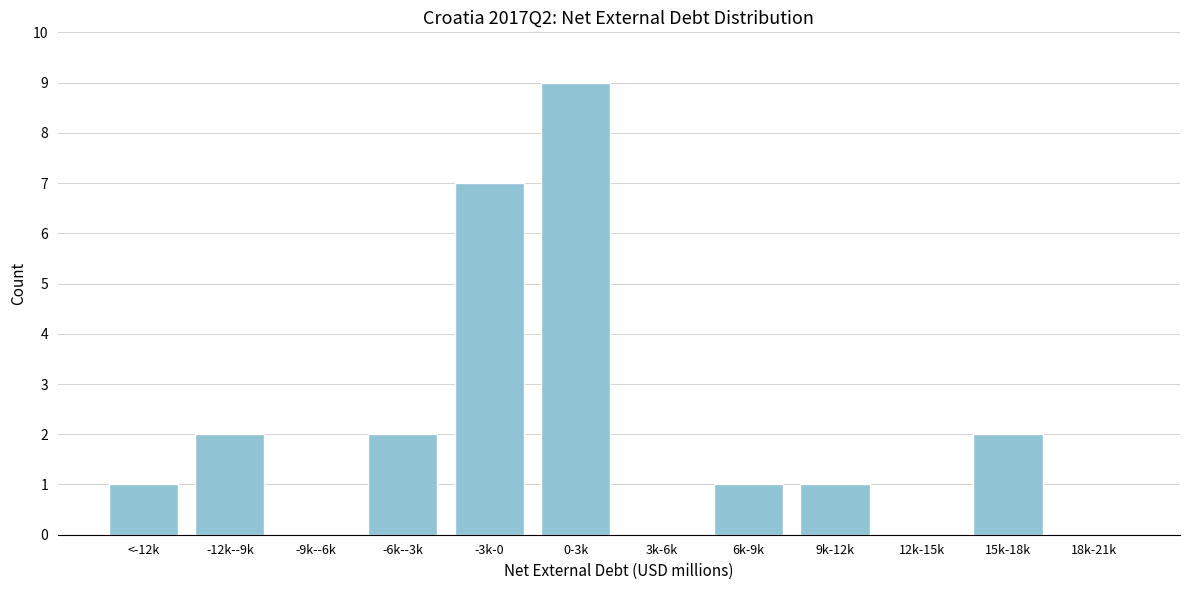

Reading right to left, transcribe all the data shown in this chart.

18k-21k=0	15k-18k=2	12k-15k=0	9k-12k=1	6k-9k=1	3k-6k=0	0-3k=9	-3k-0=7	-6k--3k=2	-9k--6k=0	-12k--9k=2	<-12k=1